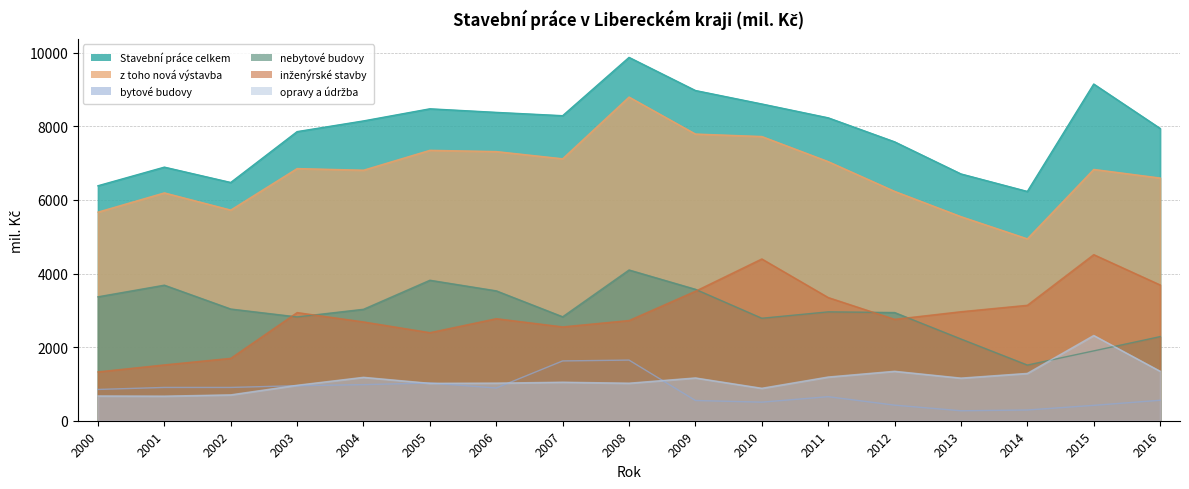

How many values in bytové budovy are above zero?

17